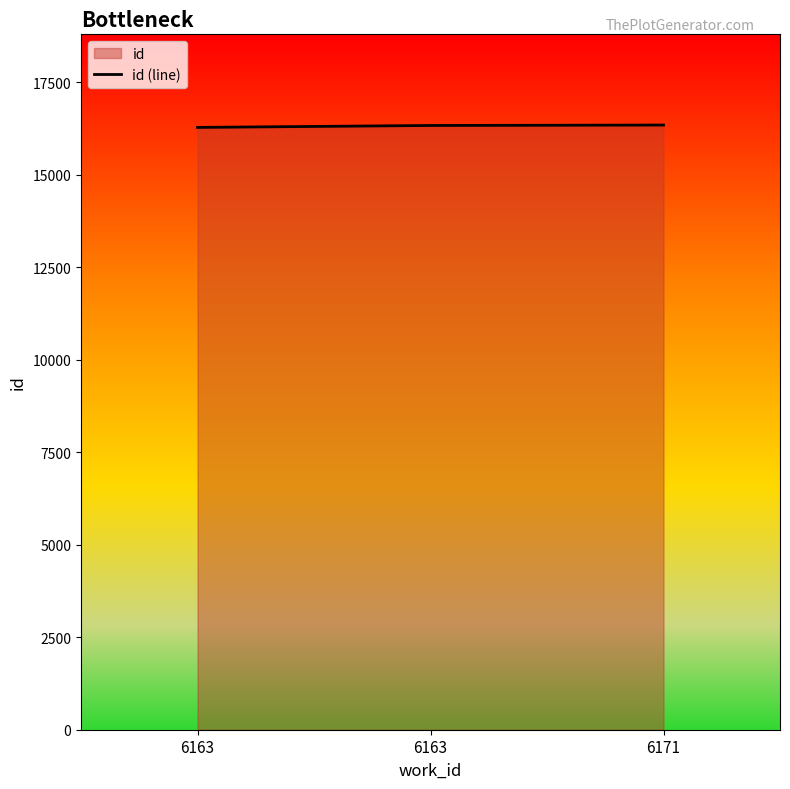

Does the chart display data point markers on the line(s)?

No